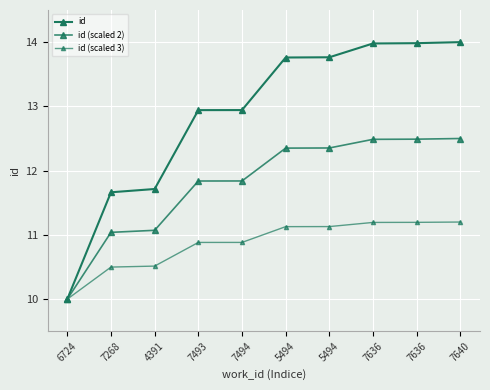

How many categories are shown in the chart?

10